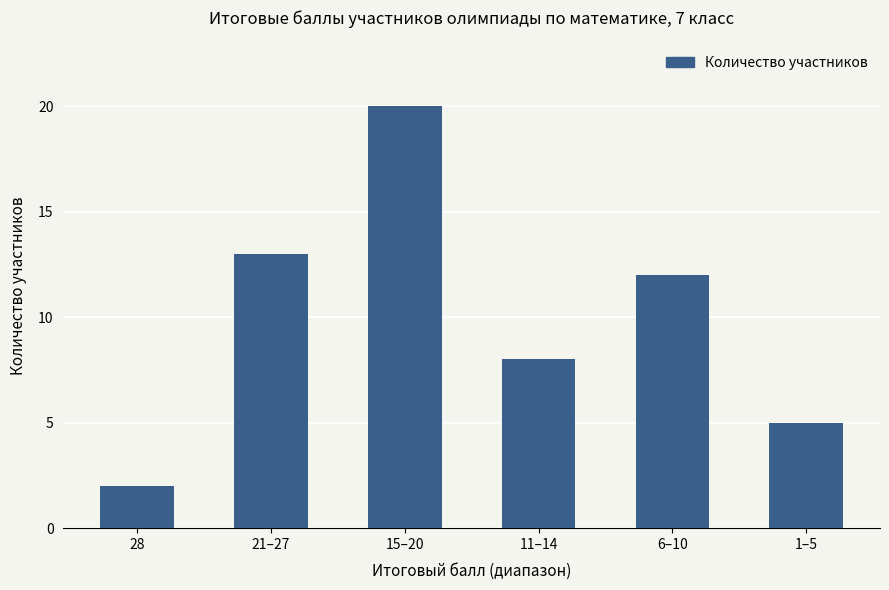

What is the difference between the values at 21–27 and 28?

11